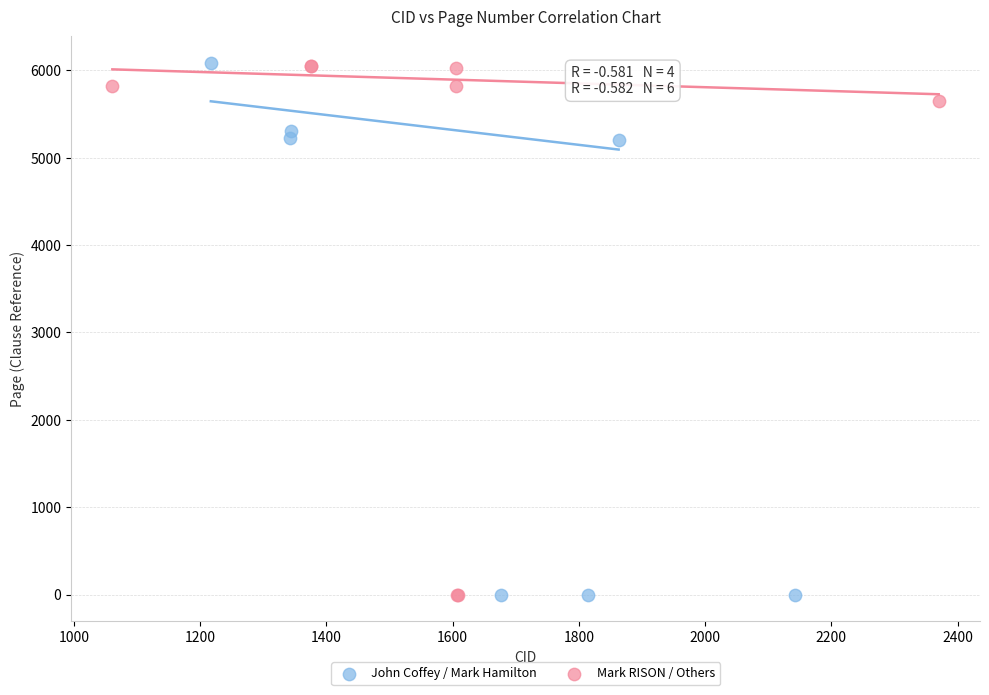

What are all the series names shown in the legend?

John Coffey / Mark Hamilton, Mark RISON / Others